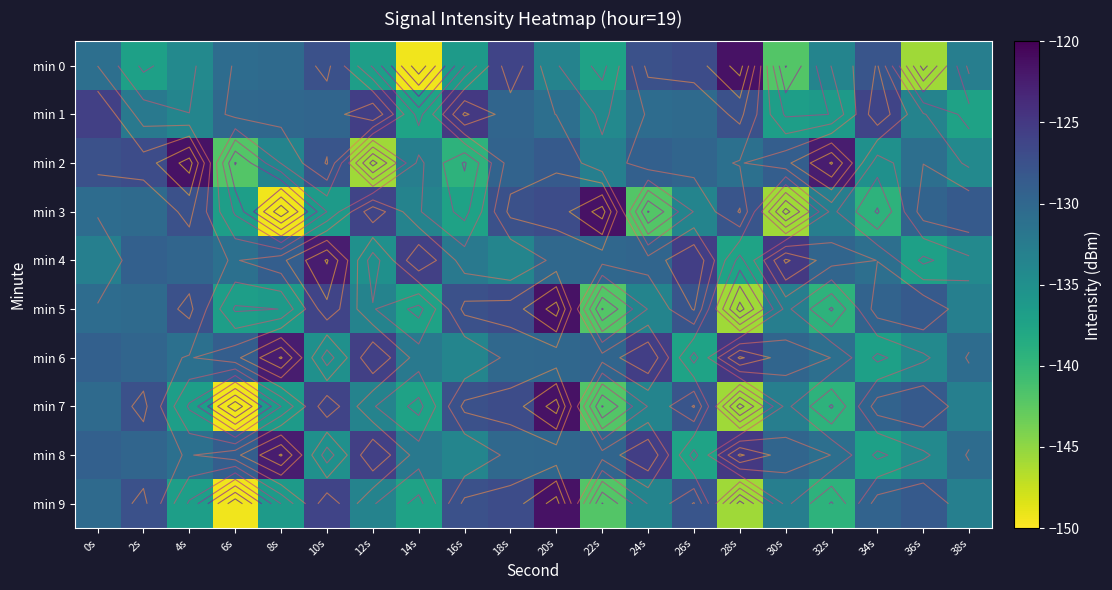

Is the value of min 5 at 12s greater than the value of min 0 at 22s?

Yes